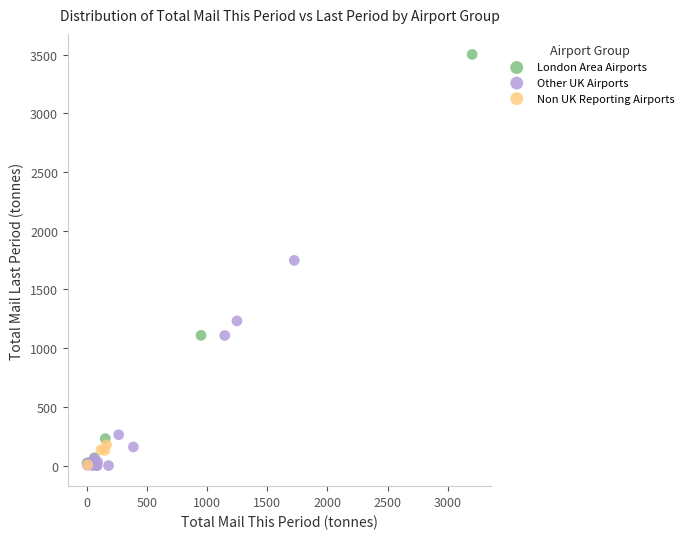

Which series reaches the maximum Y coordinate?

London Area Airports